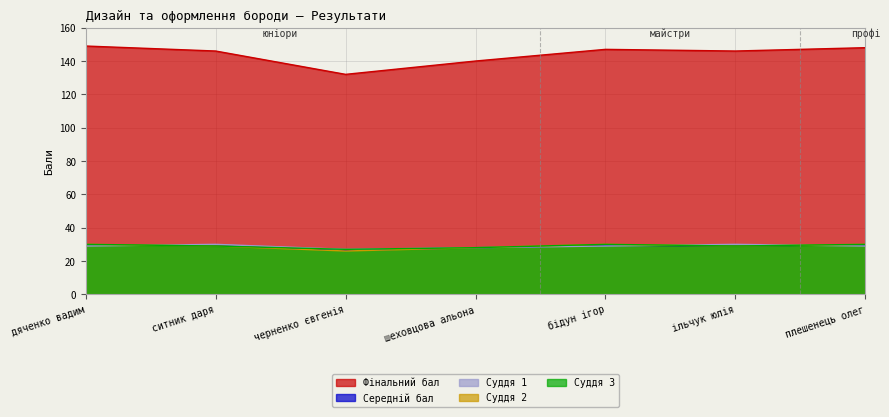

Which category has the lowest value across all series?

черненко євгенія